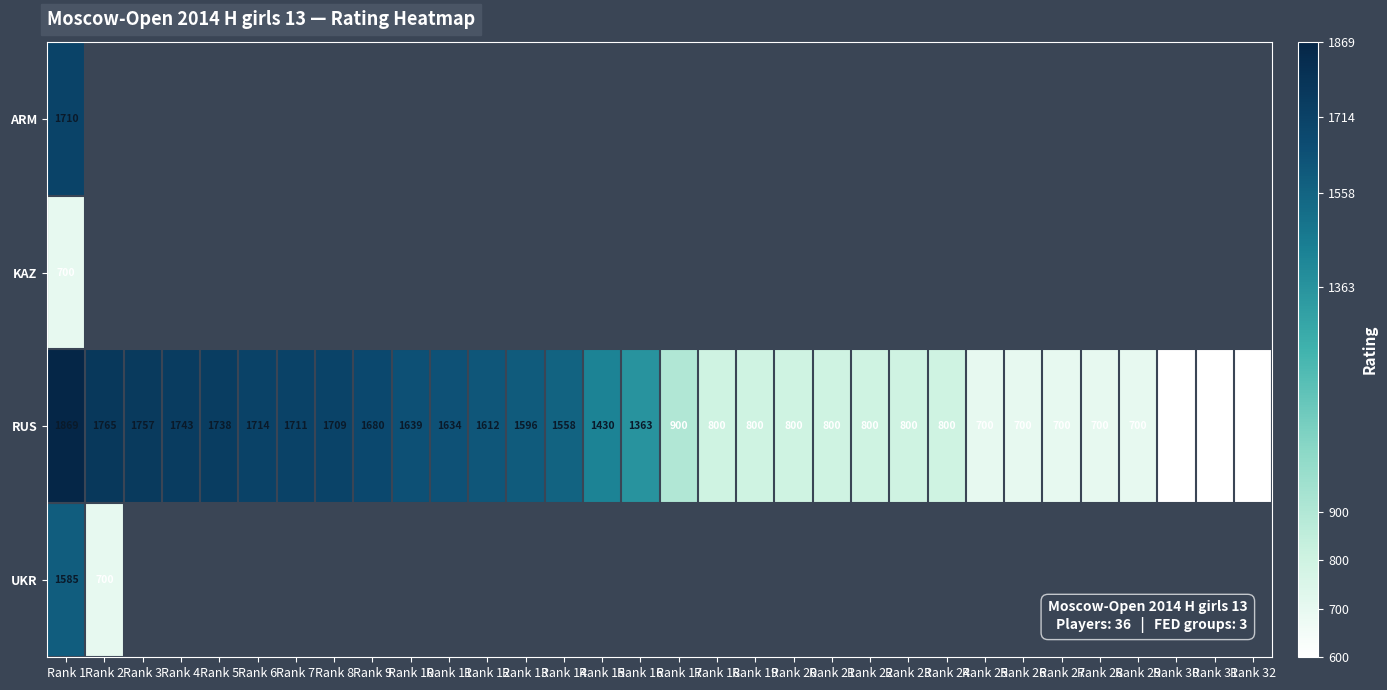

True or false: RUS has a value of 577 at Rank 6.

False